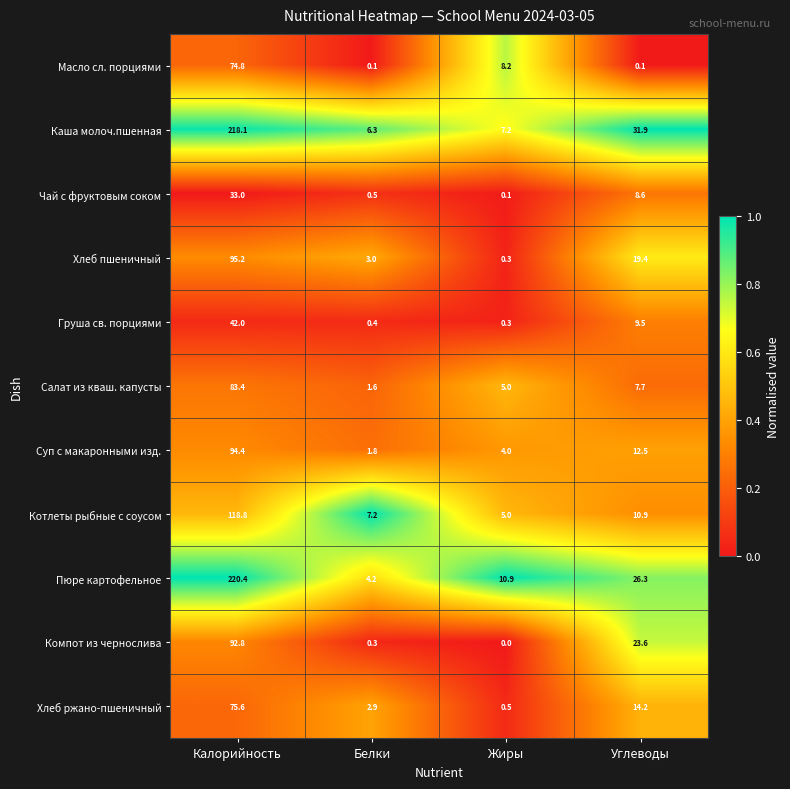

What is the average value of the Каша молоч.пшенная series?

65.9